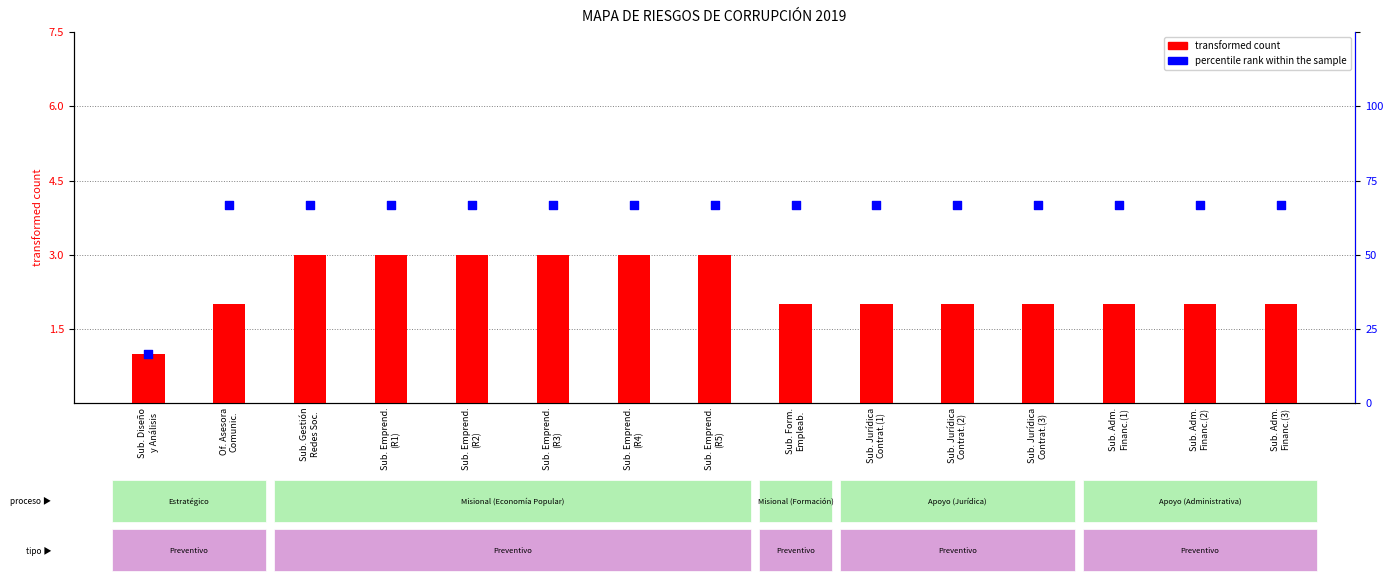

Which series has the widest spread of Y values?

percentile rank within the sample